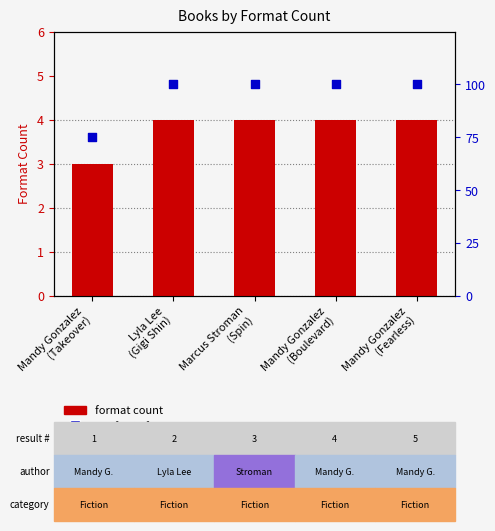

Which series has the largest total across all categories?

% of max formats